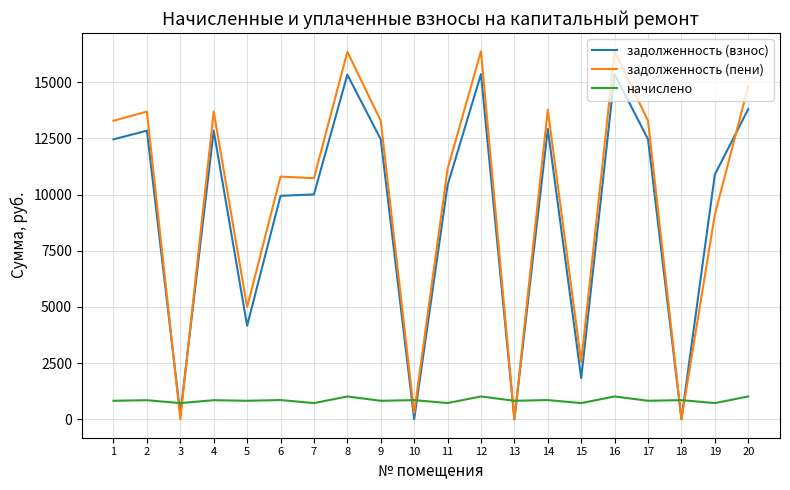

What is the sum of the задолженность (взнос) values at 8 and 12?

30687.6